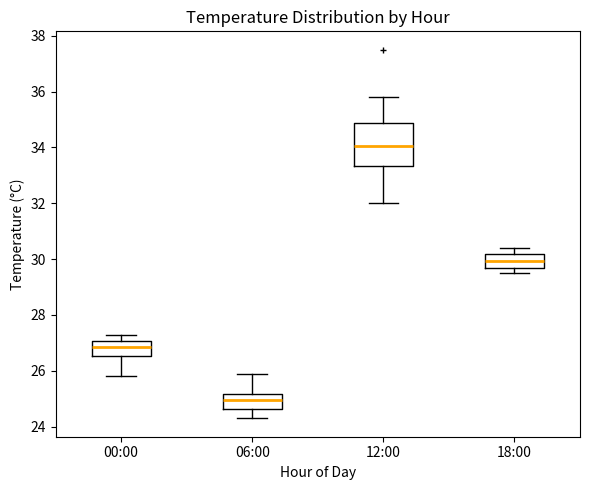

Which box's median line is the lowest?

06:00